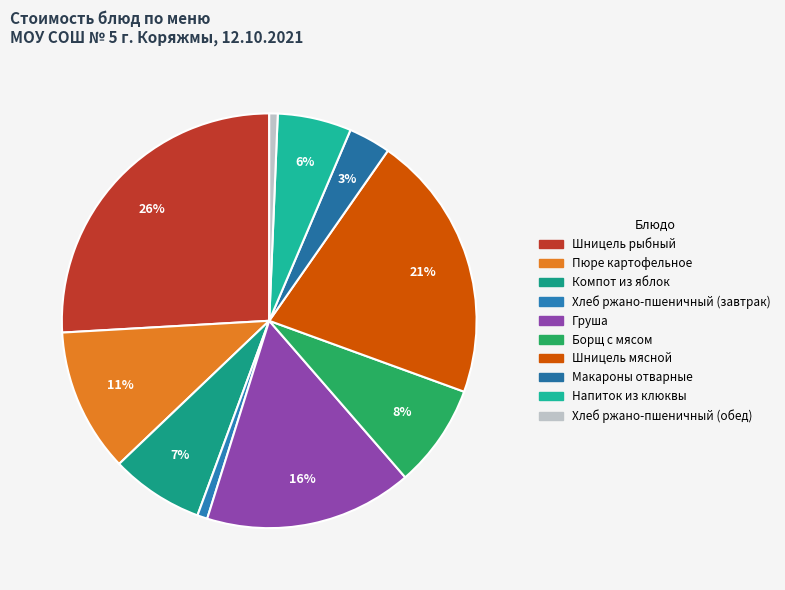

True or false: Хлеб ржано-пшеничный (обед) accounts for 1% of the total.

True